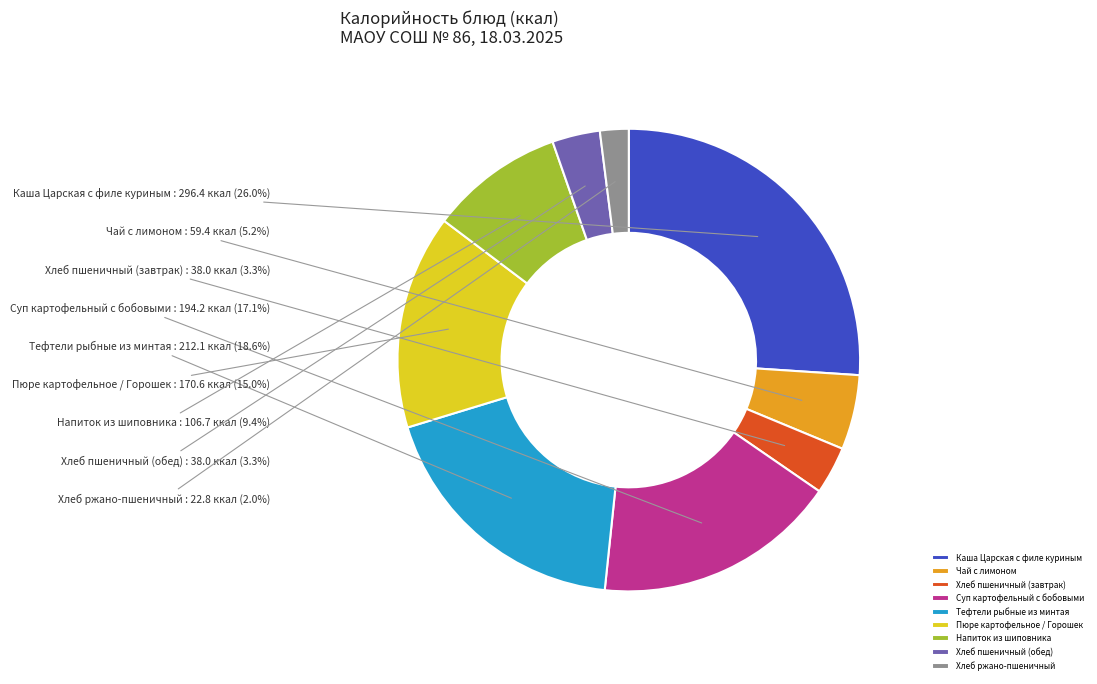

To the nearest percent, what is the combined percentage of Напиток из шиповника and Хлеб пшеничный (завтрак)?

13%